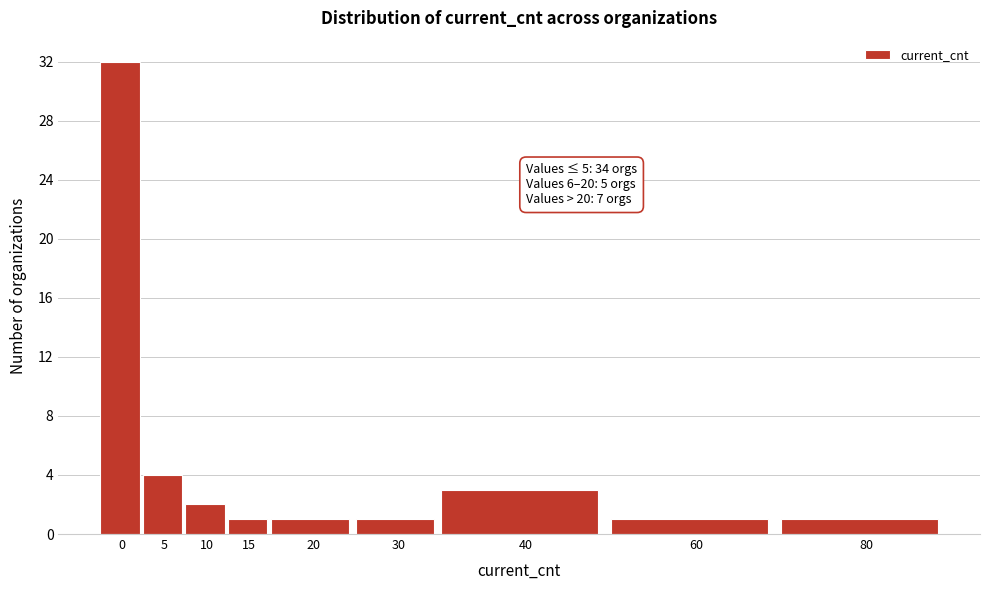

Reading left to right, transcribe all the data shown in this chart.

32	4	2	1	1	1	3	1	1